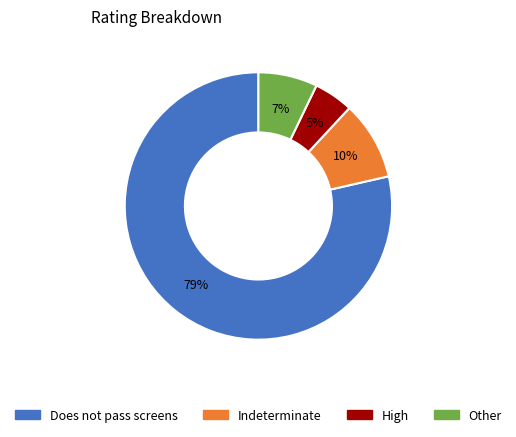

Count the number of slices in the pie.

4